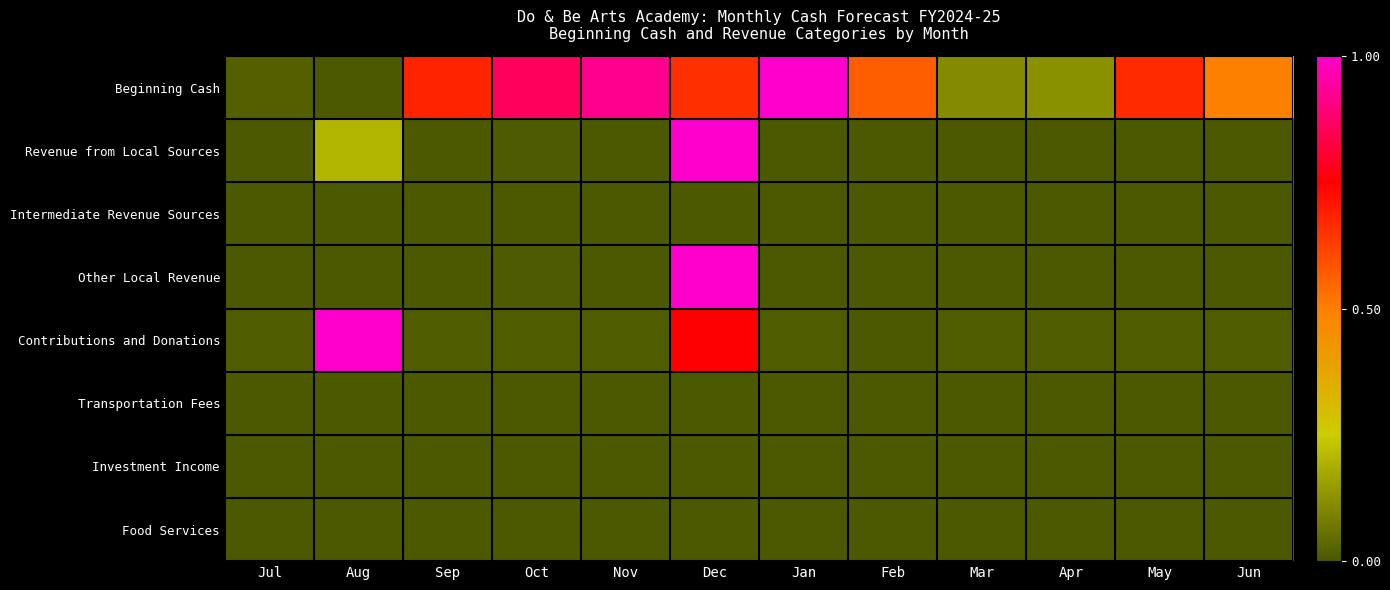

Which series has the widest spread of values?

Beginning Cash